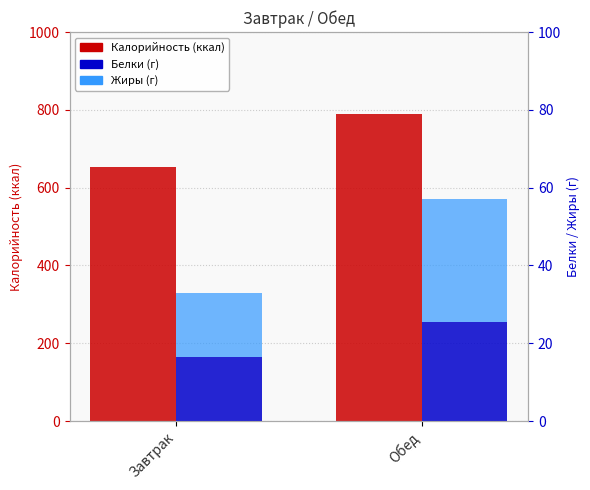

How many categories are shown in the chart?

2